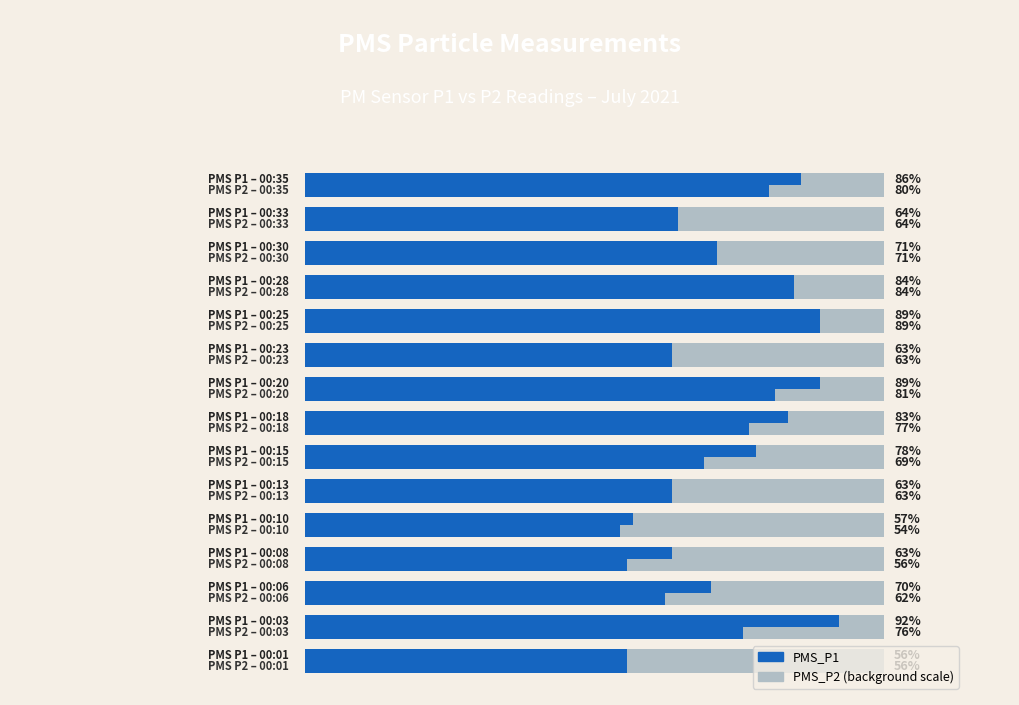

What is the difference between the highest and lowest values at 15.0?

1.6